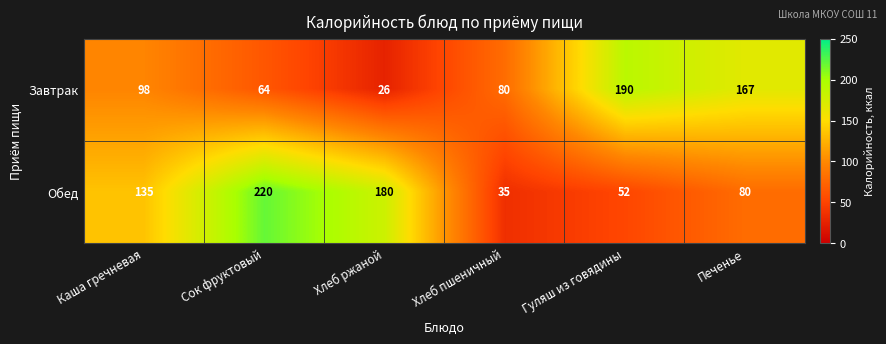

What is the sum of the Обед values at Каша гречневая and Хлеб пшеничный?

170